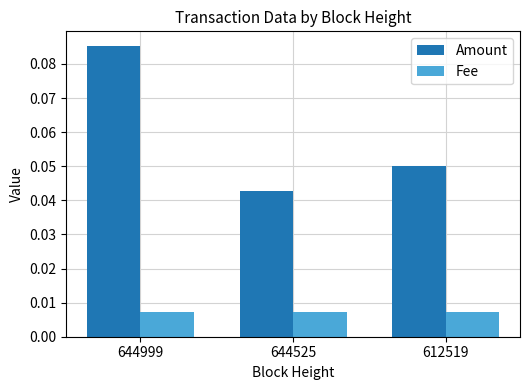

Which label corresponds to the largest value in the chart?

644999